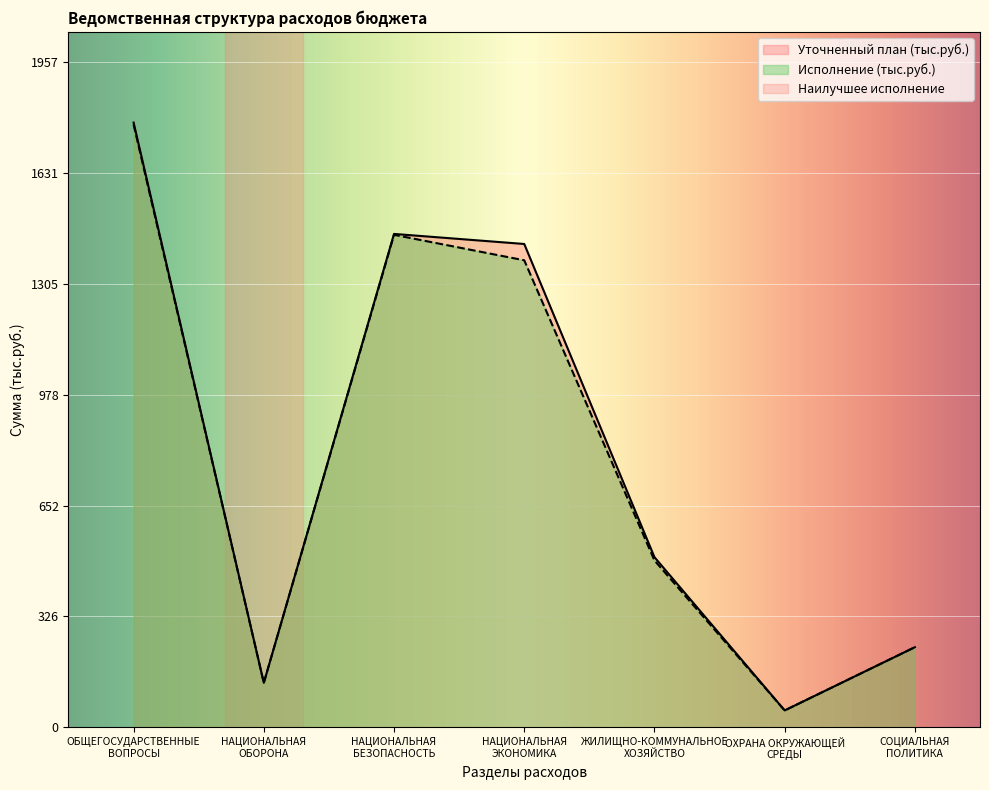

Which category has the lowest value in the Уточненный план (тыс.руб.) series?

ОХРАНА ОКРУЖАЮЩЕЙ
СРЕДЫ